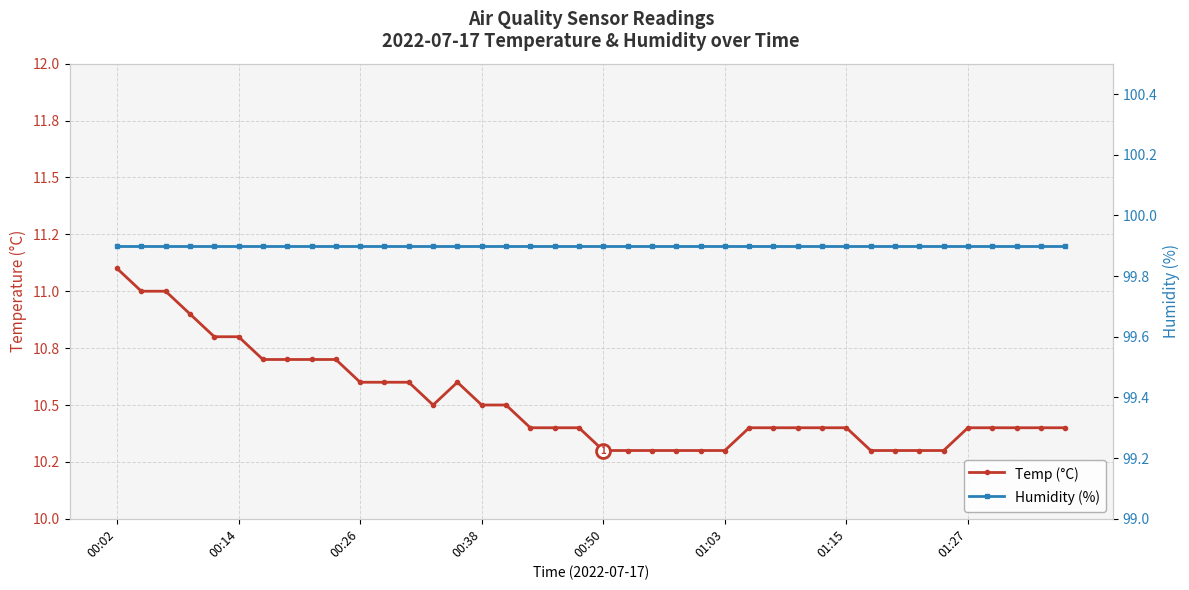

What are all the series names shown in the legend?

Temp, Humidity